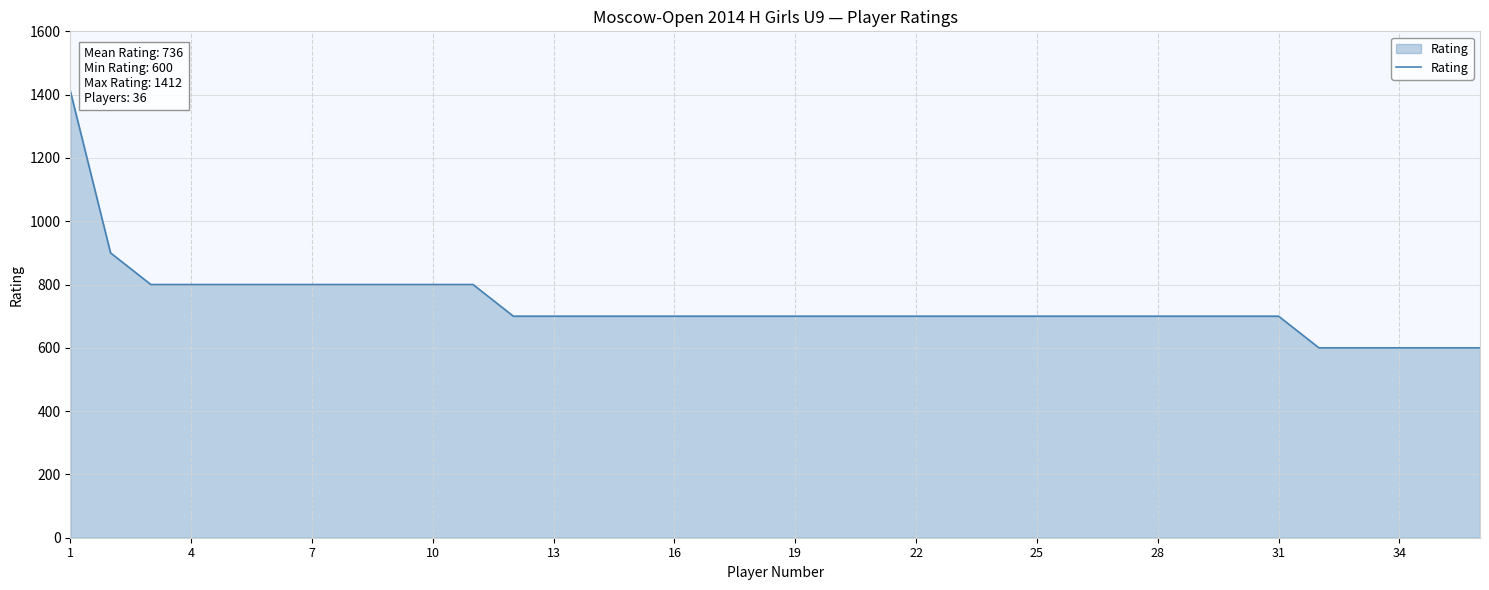

Does the chart display data point markers on the line(s)?

No